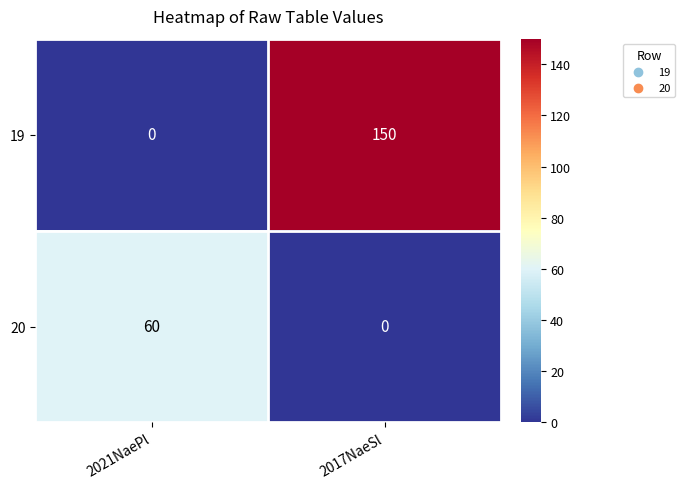

How many data points does each series have?

2